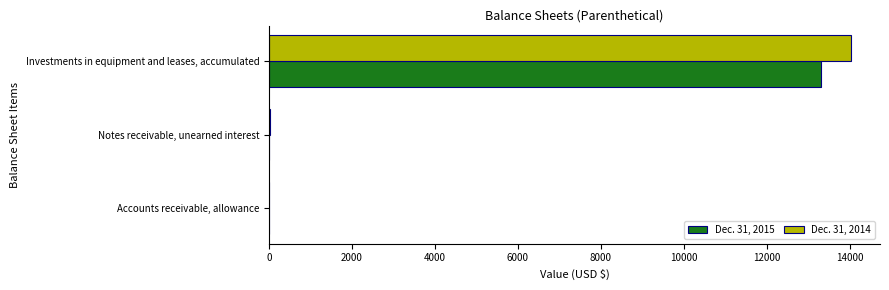

What is the sum of all Dec. 31, 2014 values?

14054